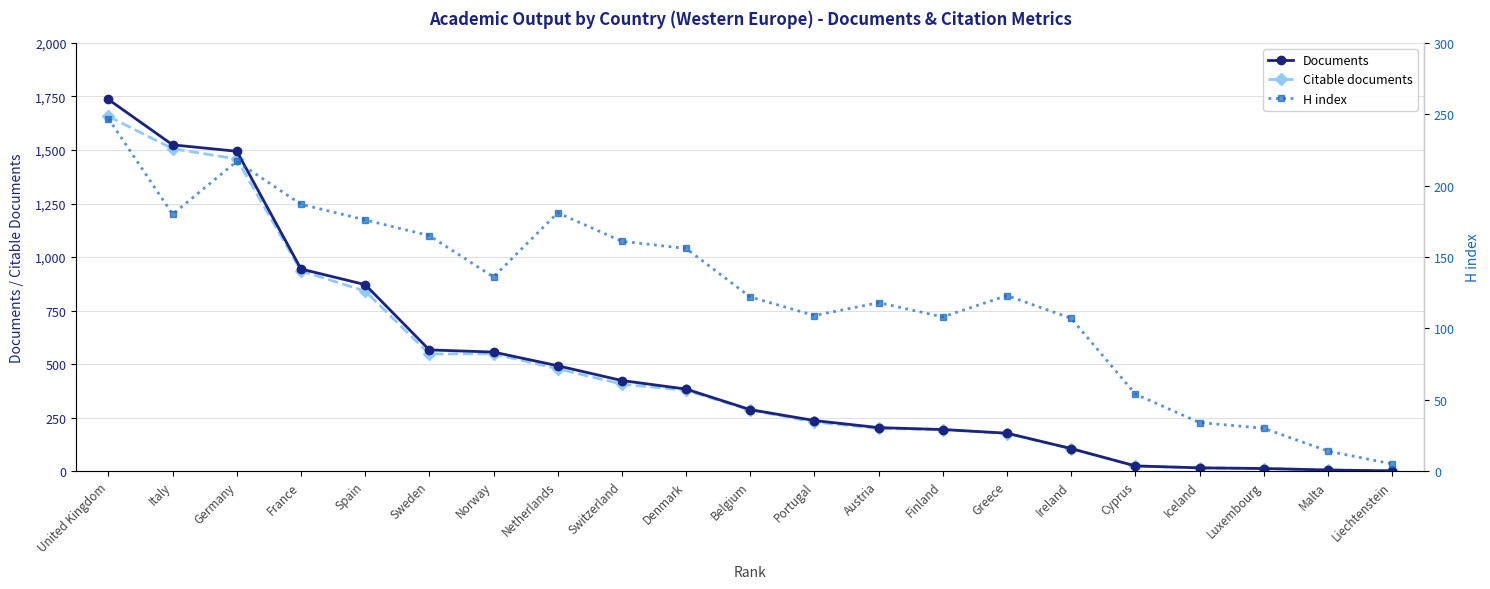

Reading right to left, transcribe all the data shown in this chart.

Documents: 1	5	12	15	24	105	177	194	203	236	287	383	423	492	556	566	871	944	1494	1524	1736
Citable documents: 1	5	12	15	24	105	175	194	199	229	285	377	406	478	548	547	841	935	1458	1506	1657
H index: 5	14	30	34	54	107	123	108	118	109	122	156	161	181	136	165	176	187	217	180	247